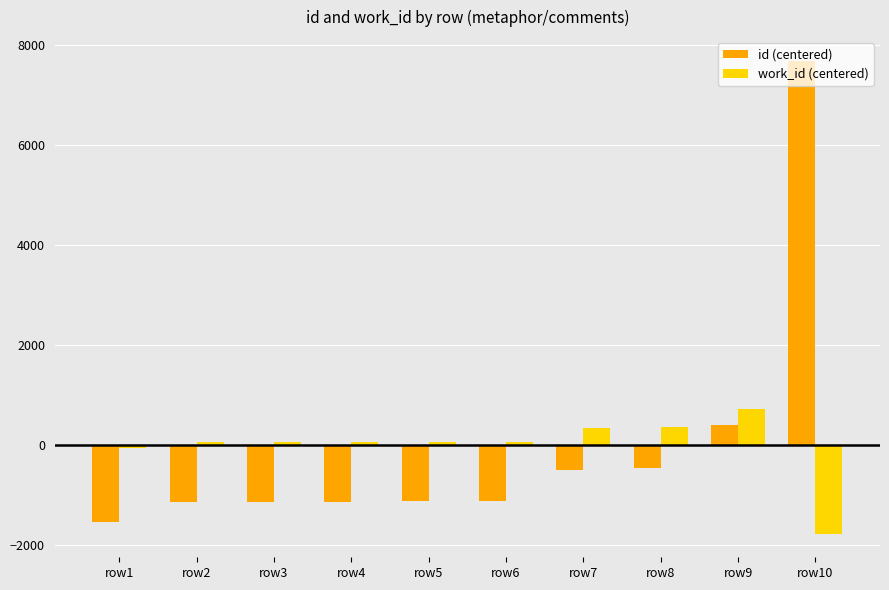

Rank the series at row7 from lowest to highest value.

id (centered), work_id (centered)